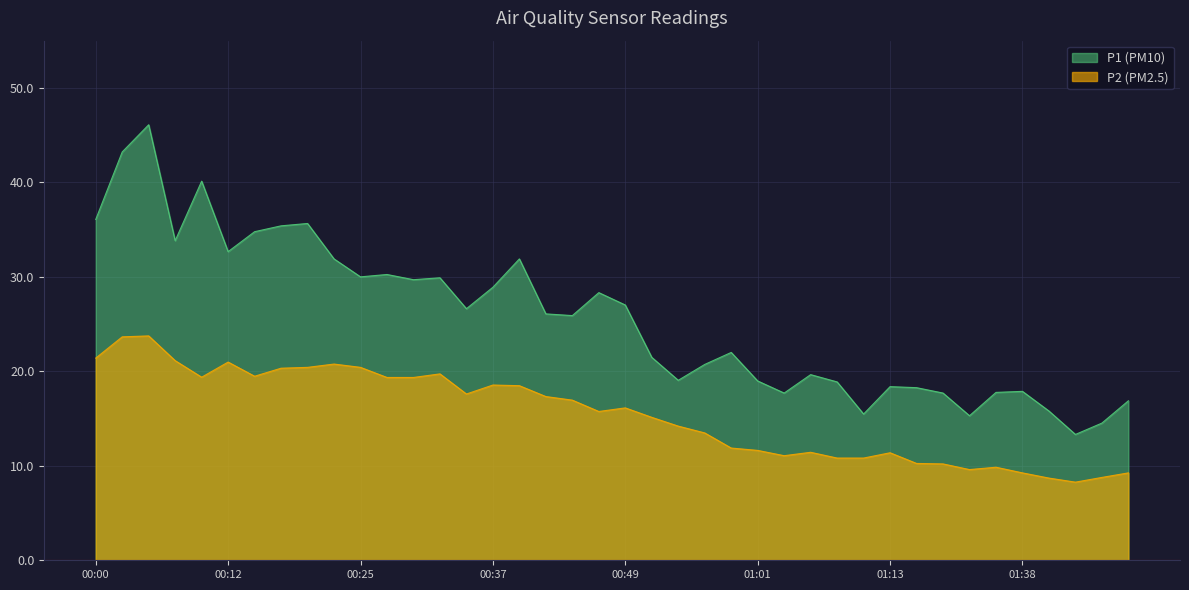

What is the greatest value displayed?

46.1